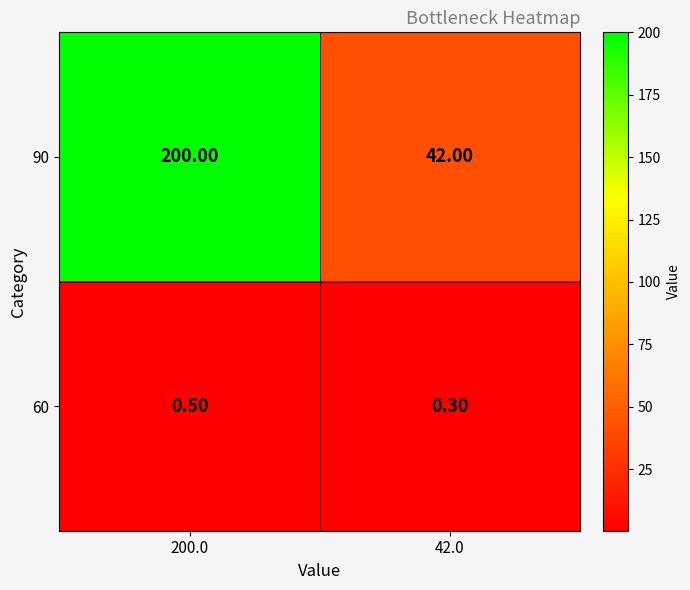

What is the sum of the 90 values at 42.0 and 200.0?

242.0